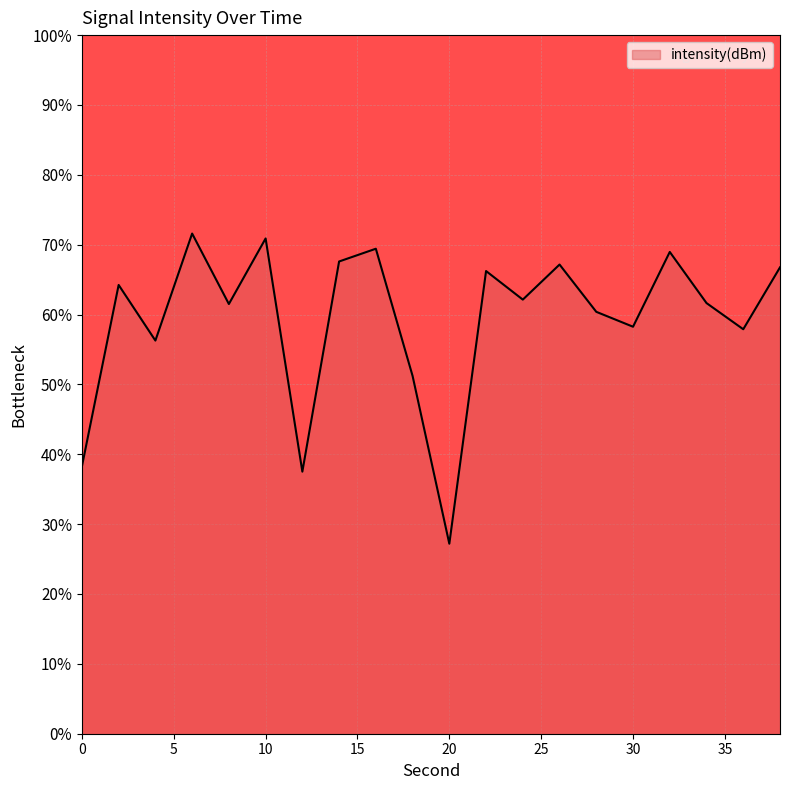

What is the greatest value displayed?

71.6